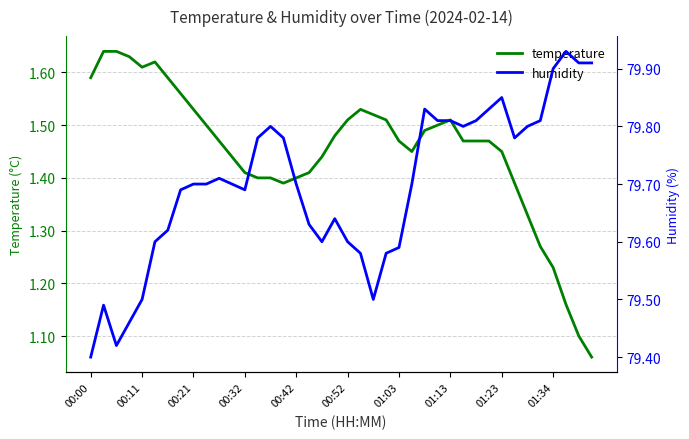

Which series has the widest spread of values?

temperature